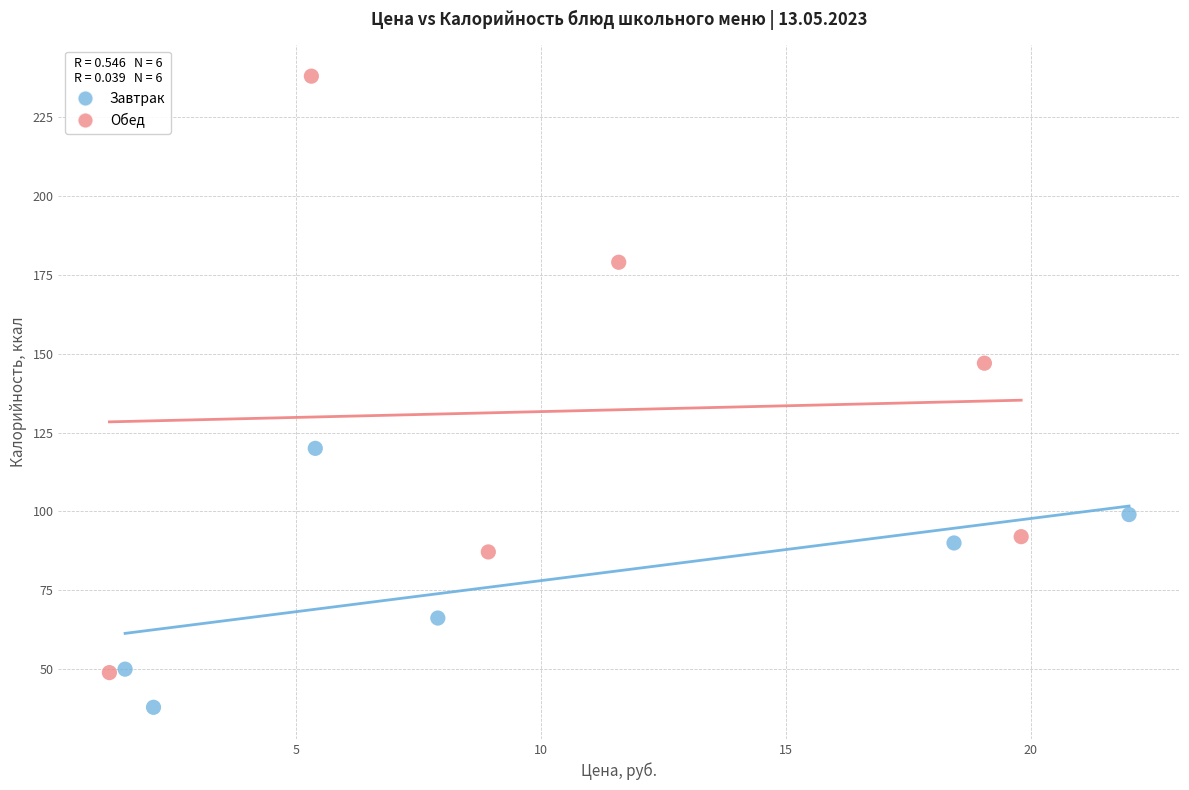

Which series has the widest spread of Y values?

Обед